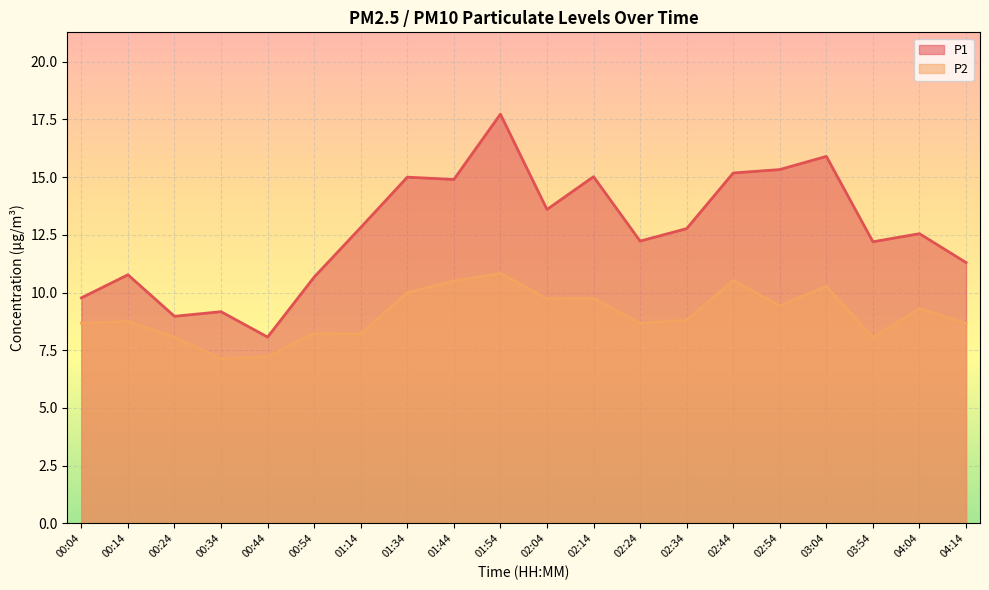

What is the difference between the highest and lowest values at 02:44?

4.7